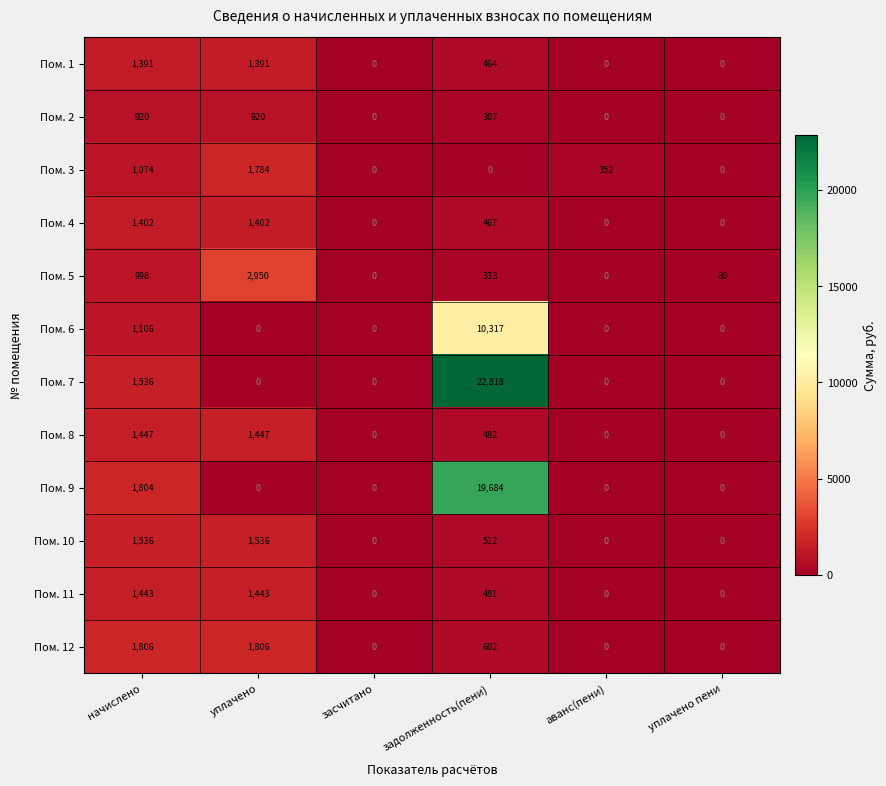

Count the number of categories in the chart.

6